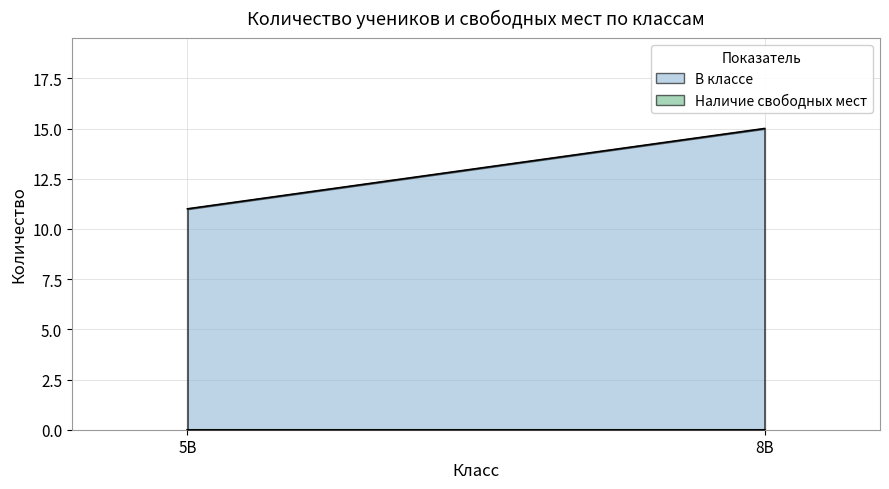

Which label corresponds to the smallest value in the chart?

5В